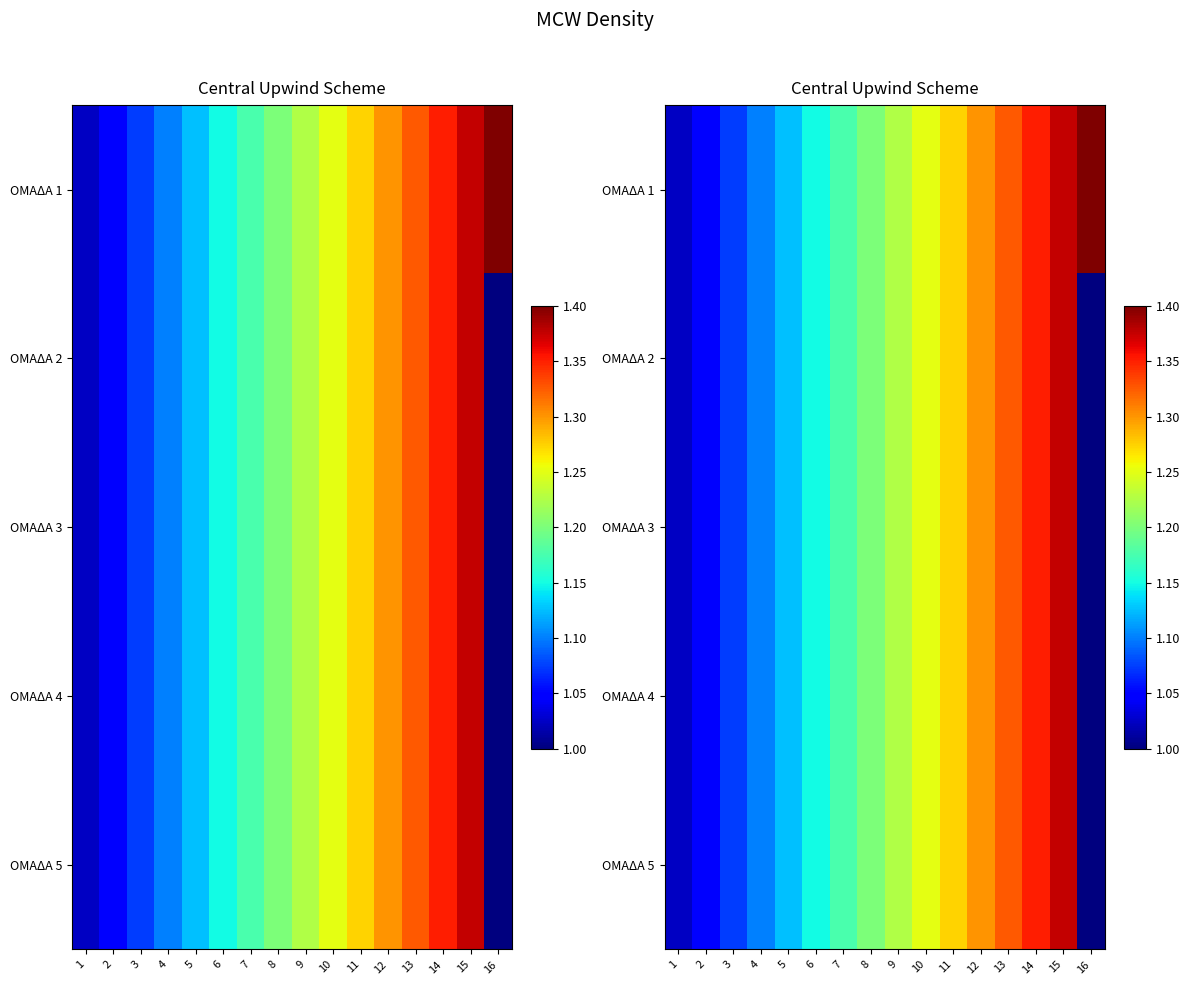

What is the difference between the second highest and second lowest values in the ΟΜΑΔΑ 2 series?

0.3